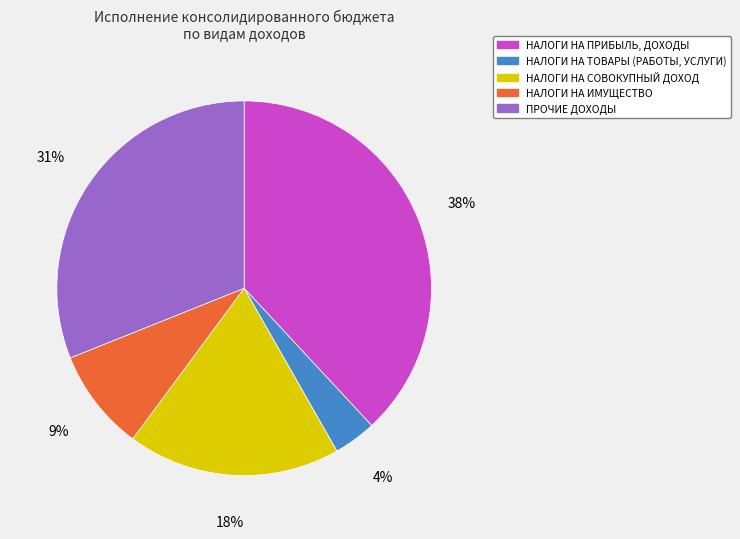

Is it true that НАЛОГИ НА ПРИБЫЛЬ, ДОХОДЫ is 38% of the pie?

True